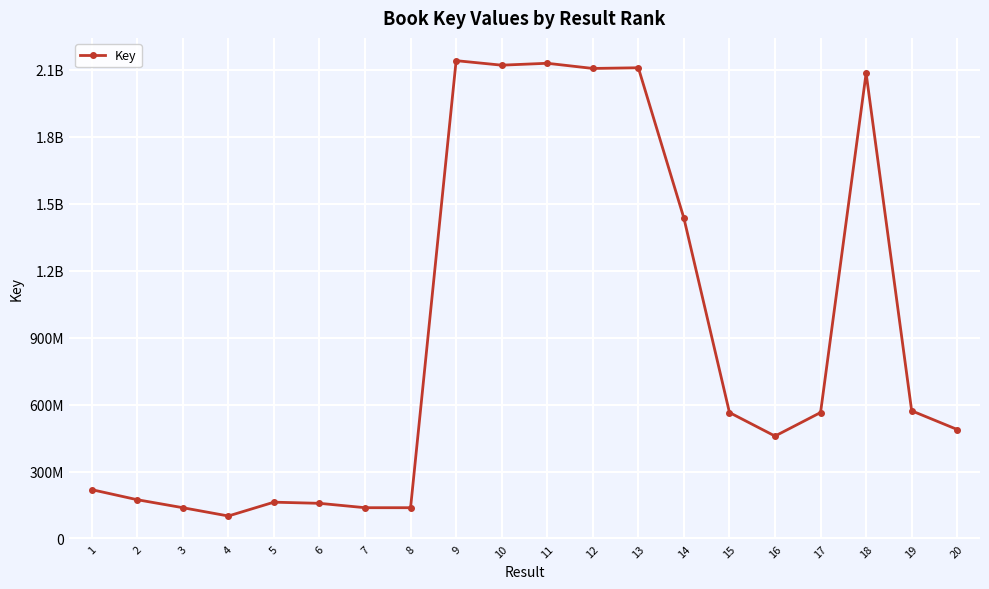

What is the minimum value shown in the chart?

100711490